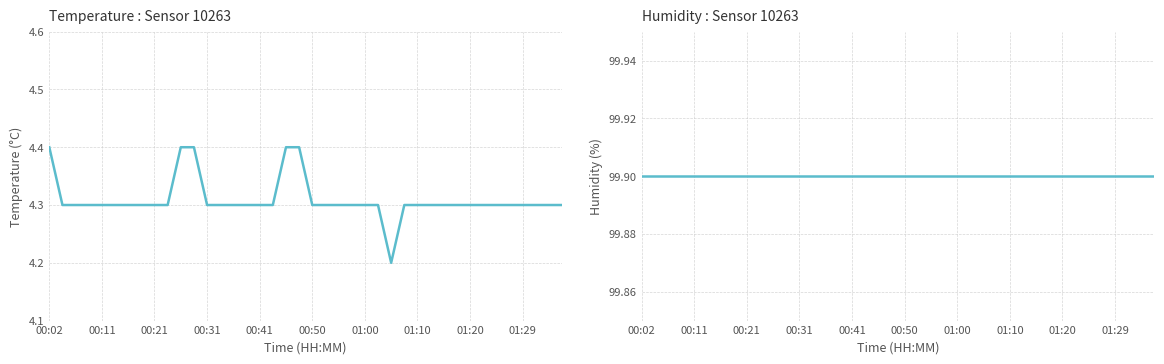

Between 28 and 29, which series saw the biggest shift?

temperature